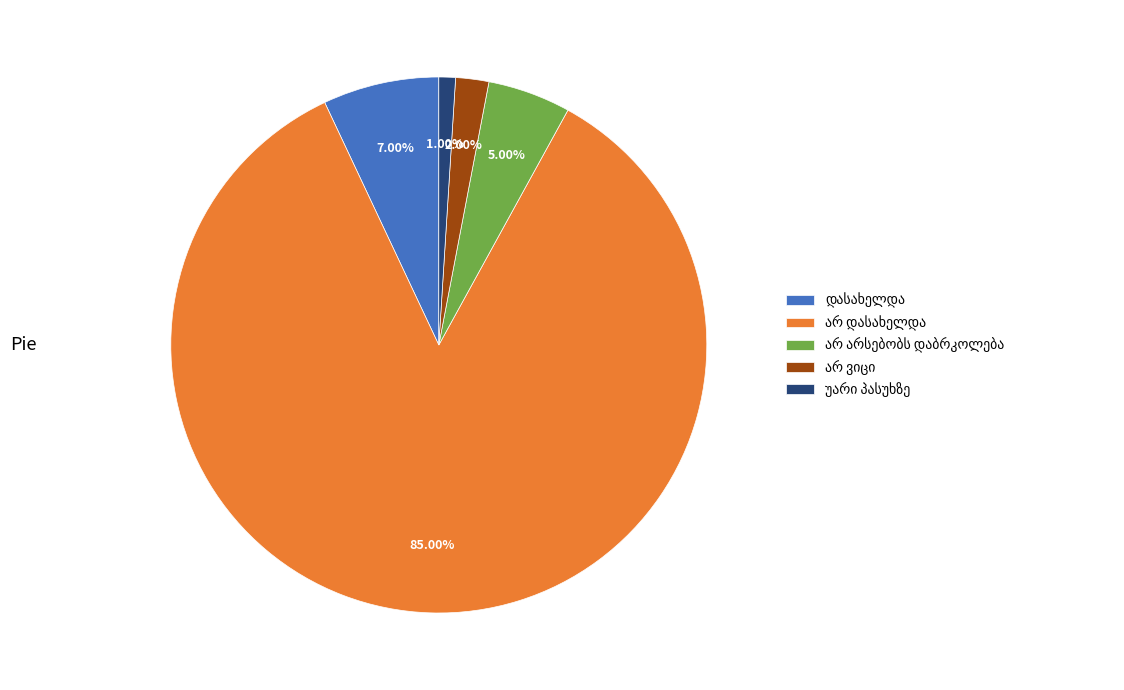

To the nearest percent, what is the difference between the largest and smallest slice percentages?

84%